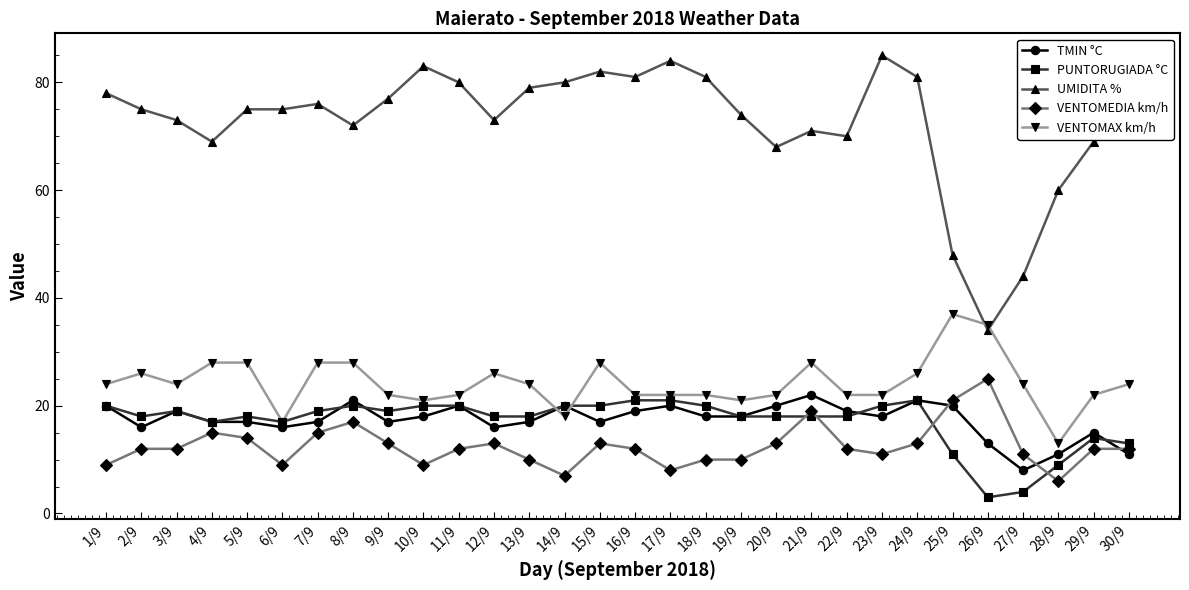

Is the value of VENTOMAX km/h at 14/9 greater than the value of PUNTORUGIADA °C at 28/9?

Yes